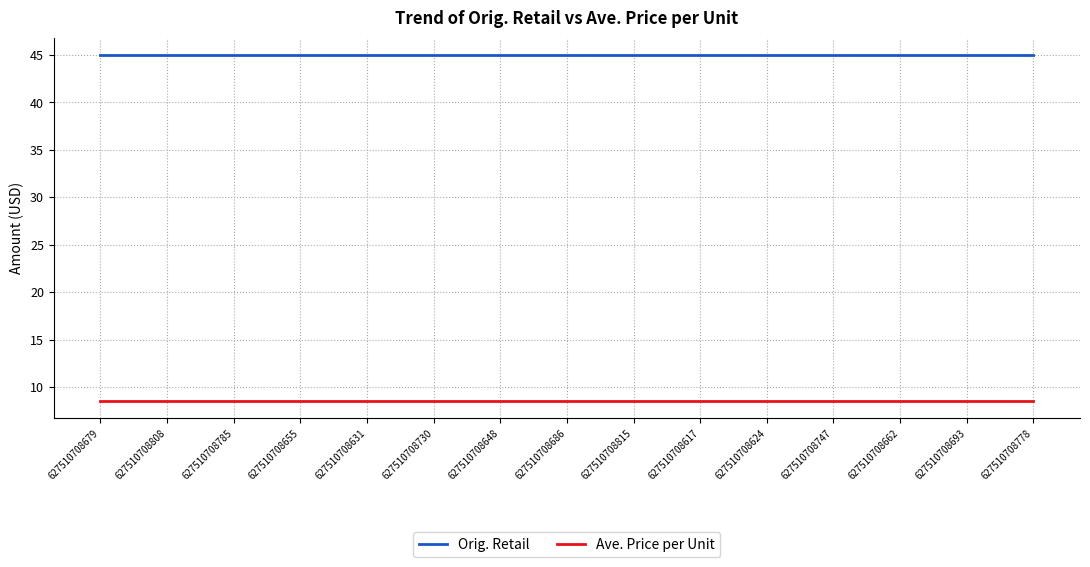

What is the spread (max minus min) of values at 627510708648?

36.5